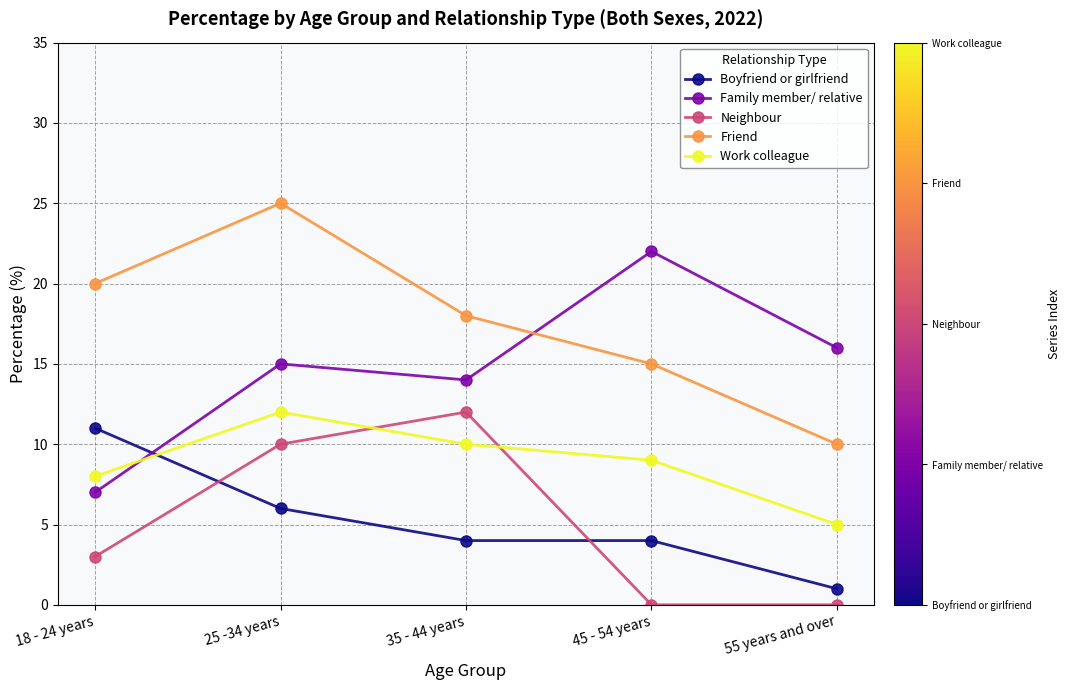

The Family member/ relative series shows 2 at 18 - 24 years. True or false?

False